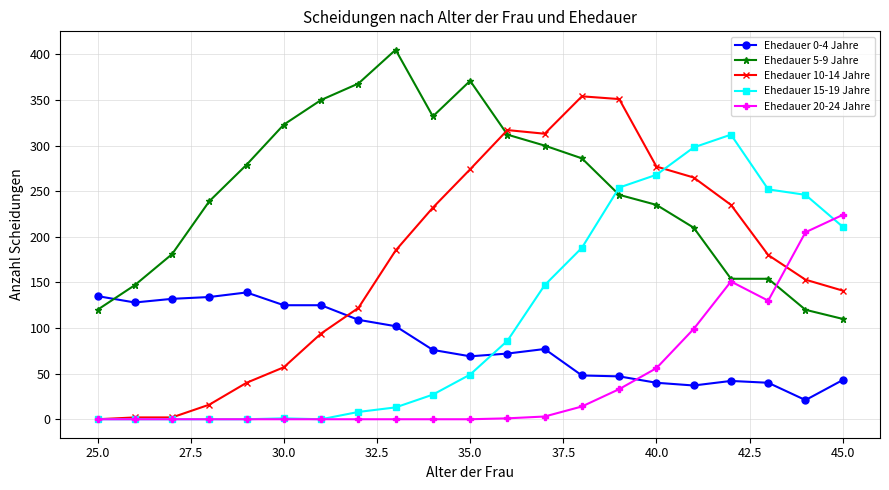

What is the difference between the maximum and minimum values in the Ehedauer 5-9 Jahre series?

295